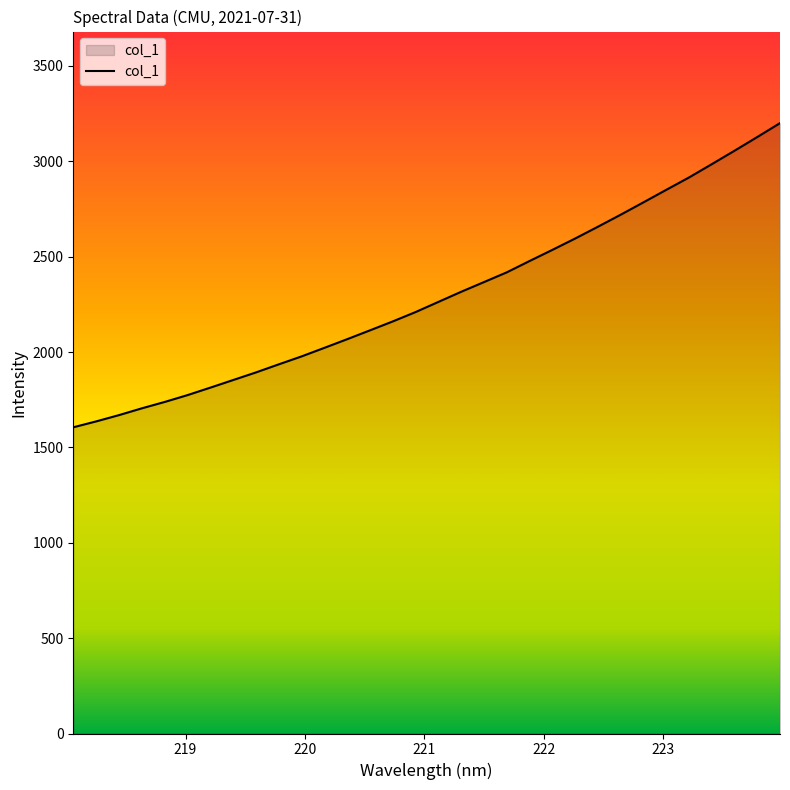

What is the difference between the maximum and minimum values?

1594.9